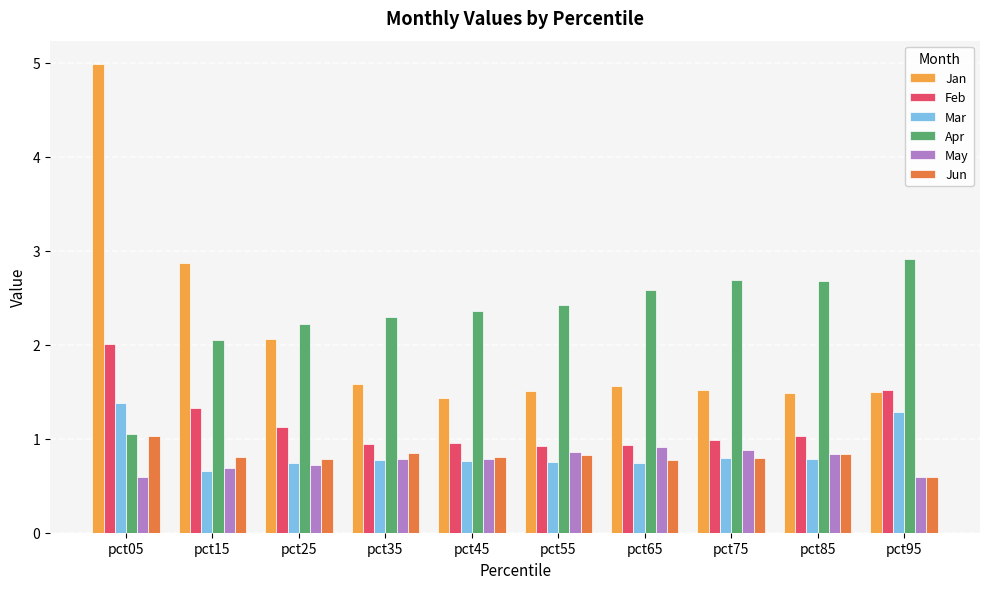

Is it true that Feb equals 0.7 at pct15?

False